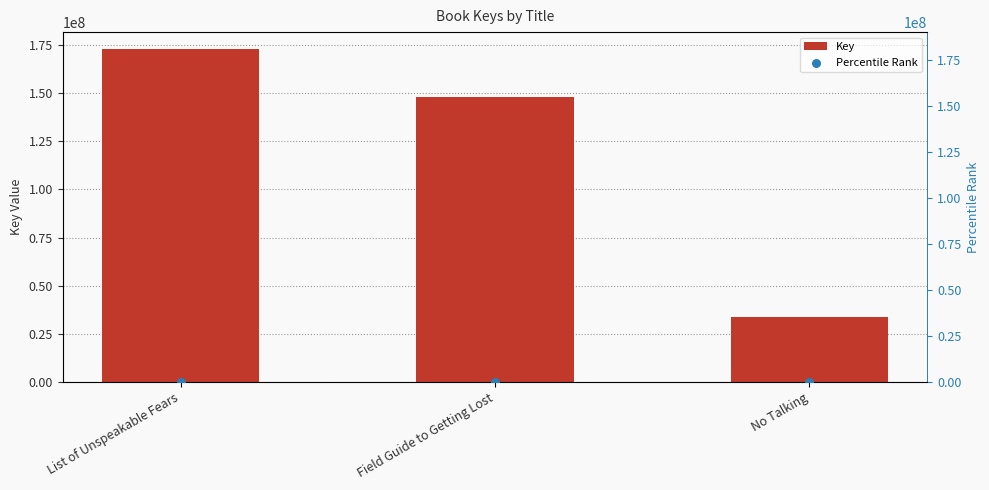

Which series contains the lowest Y value?

Percentile Rank